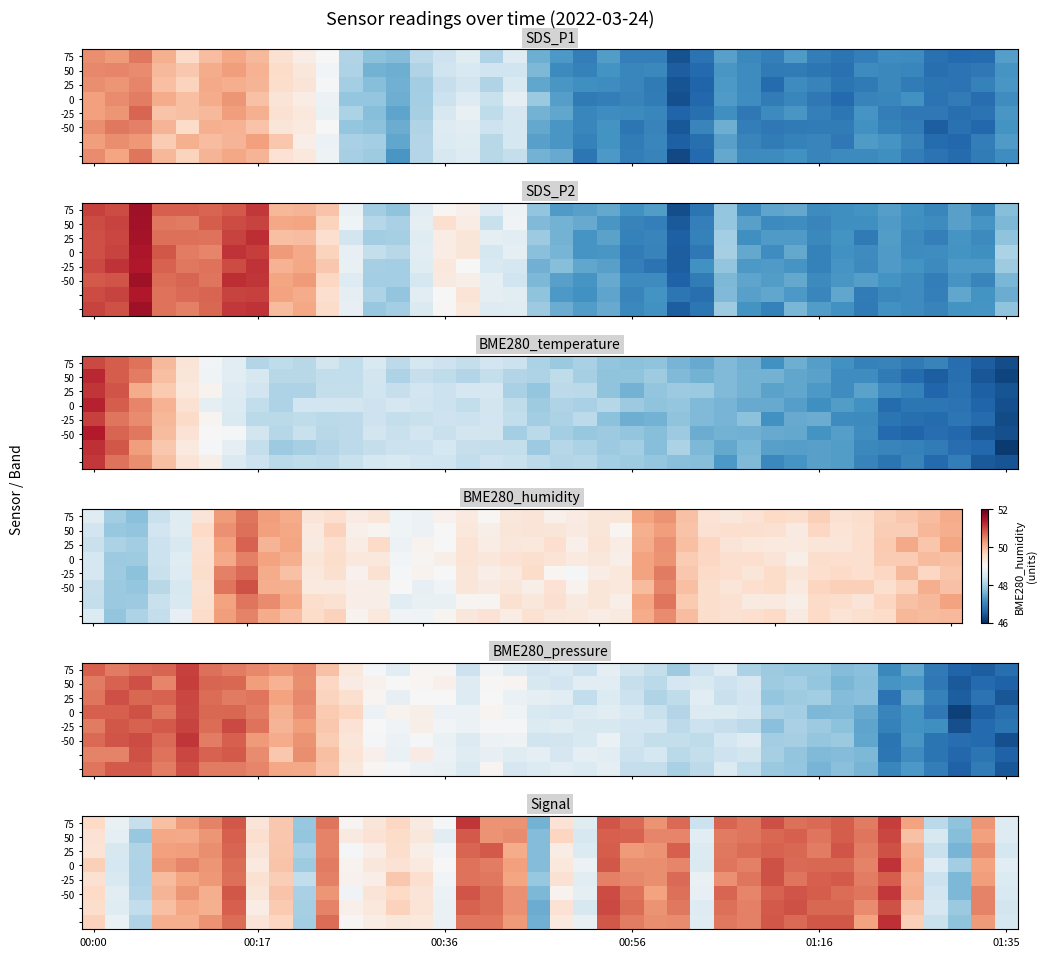

What is the total value across all series at 36?

-639.8